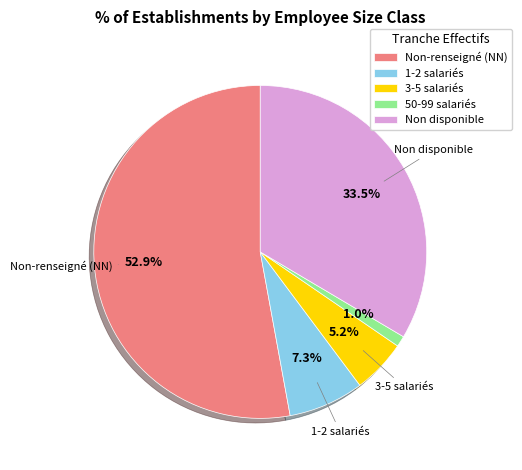

What is the ratio of the value at Non disponible to the value at Non-renseigné (NN)?

0.6